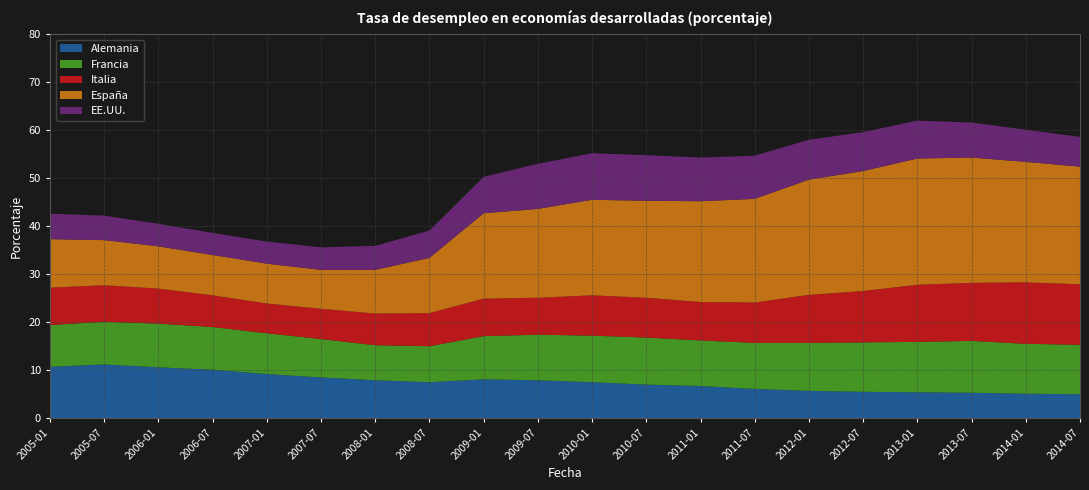

Reading left to right, transcribe all the data shown in this chart.

Alemania: 2005-01=10.7	2005-07=11.2	2006-01=10.6	2006-07=10.1	2007-01=9.2	2007-07=8.5	2008-01=7.9	2008-07=7.5	2009-01=8.1	2009-07=7.9	2010-01=7.5	2010-07=7.0	2011-01=6.7	2011-07=6.1	2012-01=5.7	2012-07=5.5	2013-01=5.4	2013-07=5.3	2014-01=5.1	2014-07=5.0
Francia: 2005-01=8.7	2005-07=8.9	2006-01=9.1	2006-07=8.9	2007-01=8.5	2007-07=8.0	2008-01=7.3	2008-07=7.5	2009-01=9.0	2009-07=9.5	2010-01=9.7	2010-07=9.8	2011-01=9.5	2011-07=9.6	2012-01=10.0	2012-07=10.3	2013-01=10.5	2013-07=10.8	2014-01=10.4	2014-07=10.3
Italia: 2005-01=7.8	2005-07=7.6	2006-01=7.3	2006-07=6.6	2007-01=6.2	2007-07=6.3	2008-01=6.6	2008-07=6.9	2009-01=7.8	2009-07=7.7	2010-01=8.4	2010-07=8.3	2011-01=8.0	2011-07=8.4	2012-01=10.0	2012-07=10.7	2013-01=11.9	2013-07=12.1	2014-01=12.8	2014-07=12.6
España: 2005-01=10.1	2005-07=9.4	2006-01=8.8	2006-07=8.4	2007-01=8.3	2007-07=8.1	2008-01=9.1	2008-07=11.5	2009-01=17.8	2009-07=18.5	2010-01=19.9	2010-07=20.2	2011-01=21.0	2011-07=21.6	2012-01=24.0	2012-07=25.0	2013-01=26.3	2013-07=26.1	2014-01=25.1	2014-07=24.5
EE.UU.: 2005-01=5.3	2005-07=5.1	2006-01=4.7	2006-07=4.6	2007-01=4.6	2007-07=4.7	2008-01=5.0	2008-07=5.7	2009-01=7.6	2009-07=9.4	2010-01=9.7	2010-07=9.5	2011-01=9.1	2011-07=9.0	2012-01=8.3	2012-07=8.1	2013-01=7.9	2013-07=7.3	2014-01=6.7	2014-07=6.2